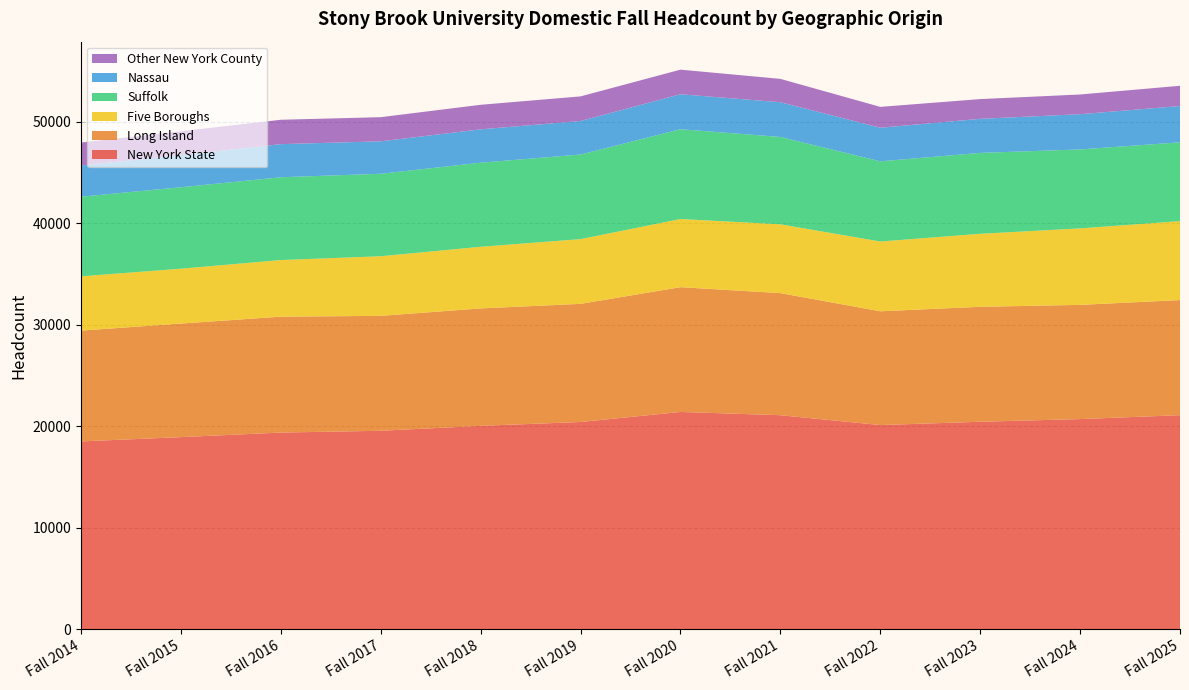

Reading left to right, what are all the values shown in this chart?

New York State: Fall 2014=18516	Fall 2015=18938	Fall 2016=19388	Fall 2017=19564	Fall 2018=20049	Fall 2019=20429	Fall 2020=21418	Fall 2021=21096	Fall 2022=20126	Fall 2023=20452	Fall 2024=20715	Fall 2025=21100
Long Island: Fall 2014=10911	Fall 2015=11182	Fall 2016=11412	Fall 2017=11314	Fall 2018=11564	Fall 2019=11631	Fall 2020=12285	Fall 2021=12022	Fall 2022=11204	Fall 2023=11319	Fall 2024=11245	Fall 2025=11334
Five Boroughs: Fall 2014=5345	Fall 2015=5403	Fall 2016=5575	Fall 2017=5872	Fall 2018=6069	Fall 2019=6375	Fall 2020=6711	Fall 2021=6776	Fall 2022=6869	Fall 2023=7190	Fall 2024=7531	Fall 2025=7773
Suffolk: Fall 2014=7838	Fall 2015=8021	Fall 2016=8152	Fall 2017=8120	Fall 2018=8279	Fall 2019=8329	Fall 2020=8841	Fall 2021=8600	Fall 2022=7896	Fall 2023=7964	Fall 2024=7774	Fall 2025=7760
Nassau: Fall 2014=3073	Fall 2015=3161	Fall 2016=3260	Fall 2017=3194	Fall 2018=3285	Fall 2019=3302	Fall 2020=3444	Fall 2021=3422	Fall 2022=3308	Fall 2023=3355	Fall 2024=3471	Fall 2025=3574
Other New York County: Fall 2014=2260	Fall 2015=2353	Fall 2016=2401	Fall 2017=2378	Fall 2018=2416	Fall 2019=2423	Fall 2020=2422	Fall 2021=2298	Fall 2022=2053	Fall 2023=1943	Fall 2024=1939	Fall 2025=1993